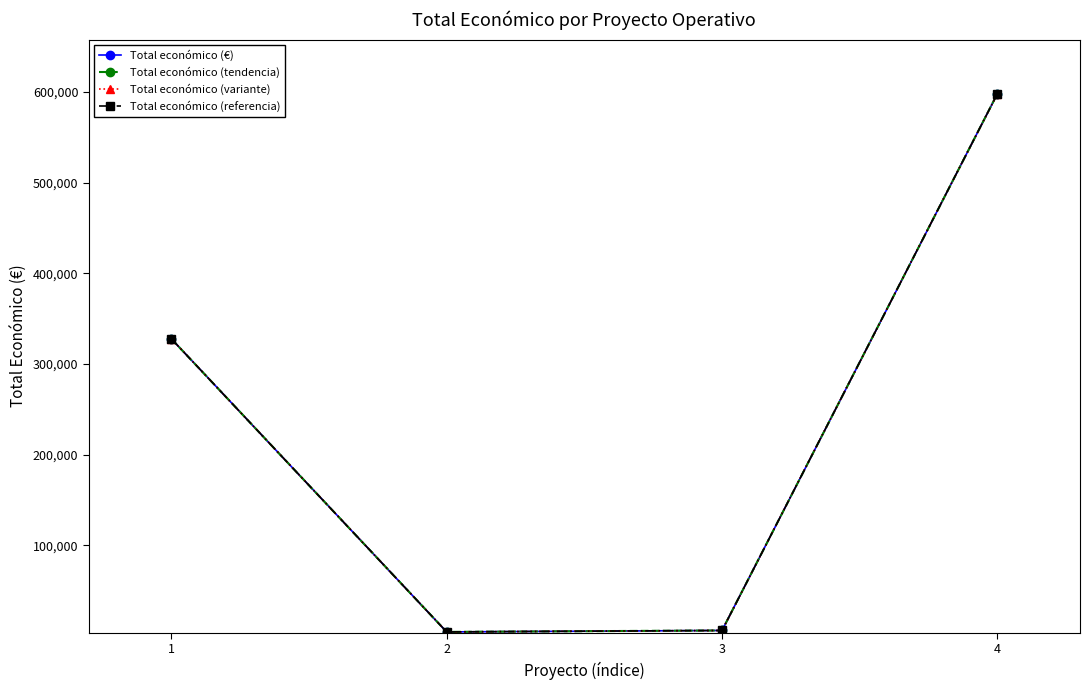

The Total económico (referencia) series shows 1239 at 2. True or false?

False